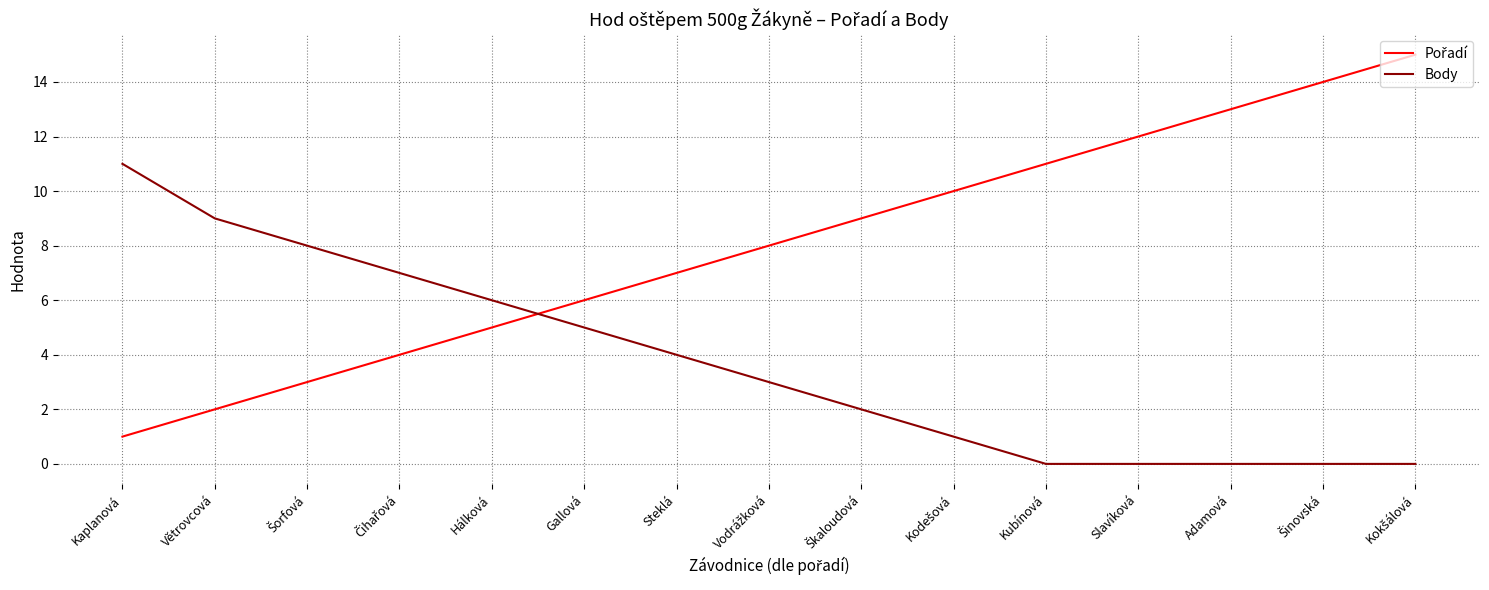

What is the greatest value displayed?

15